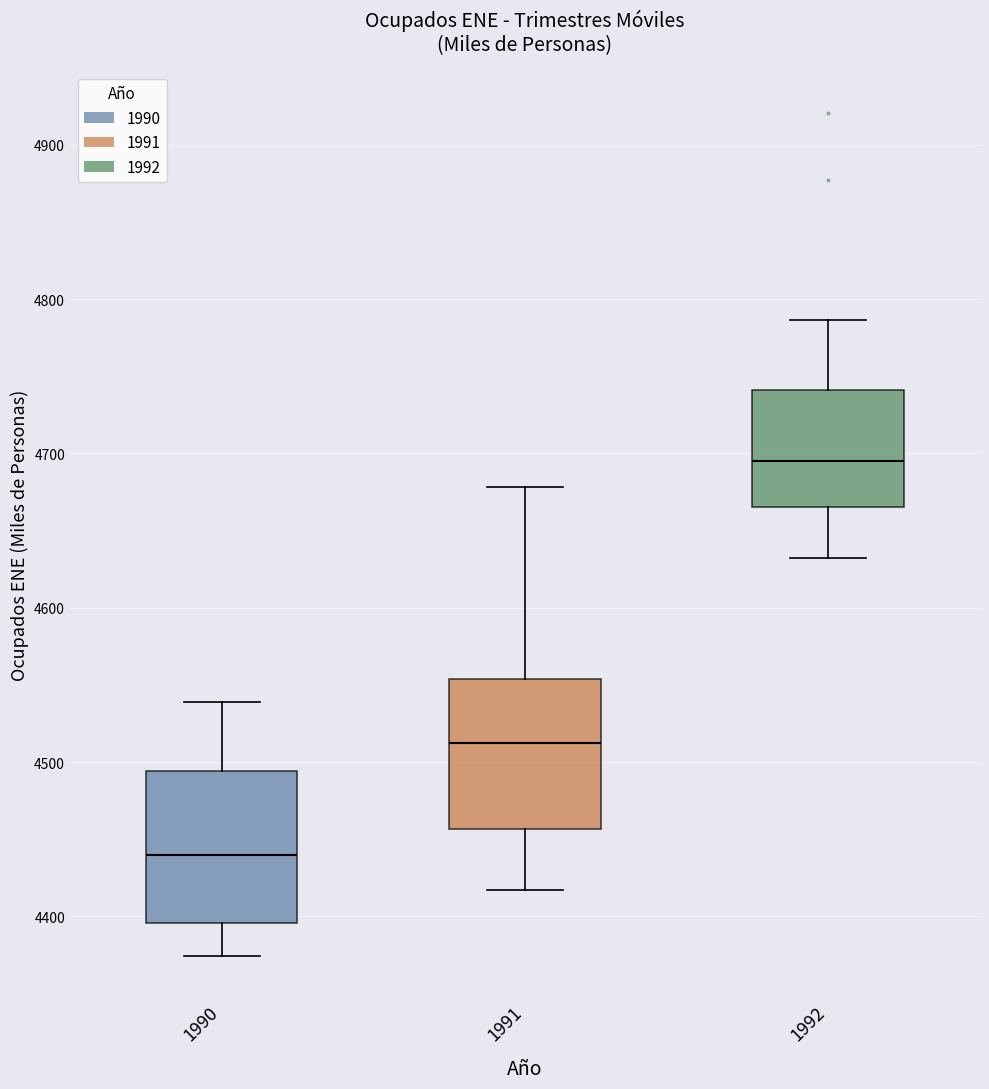

Which box has the highest median line?

1992